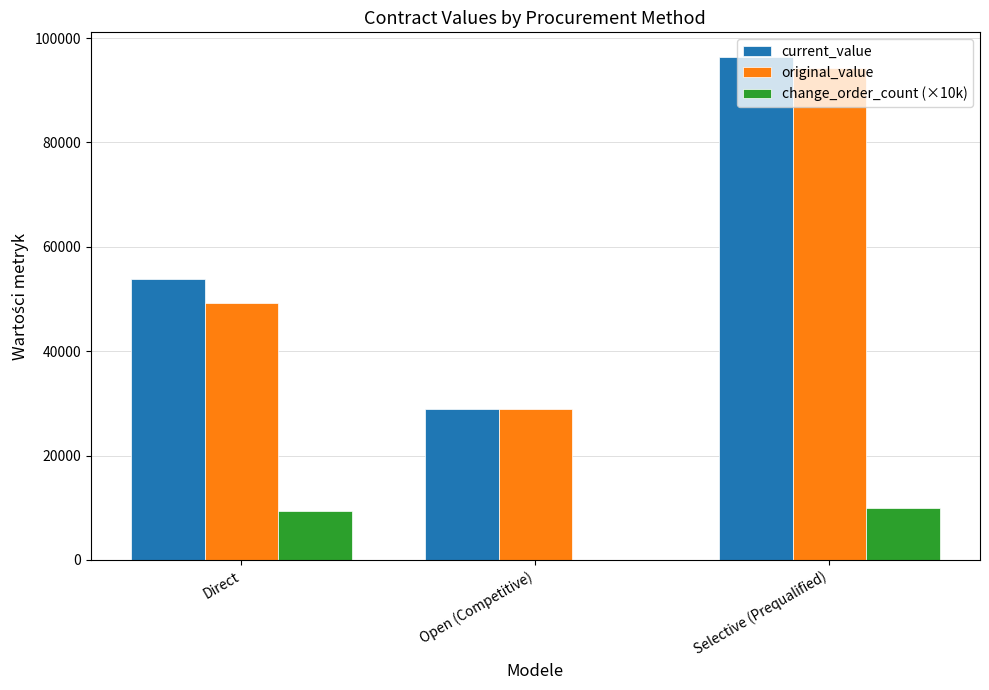

Where is original_value nearest to the value 61571?

Direct